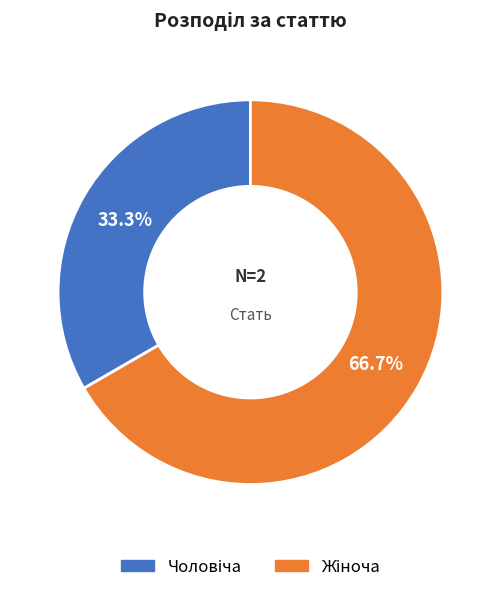

How many slices are in this pie chart?

2